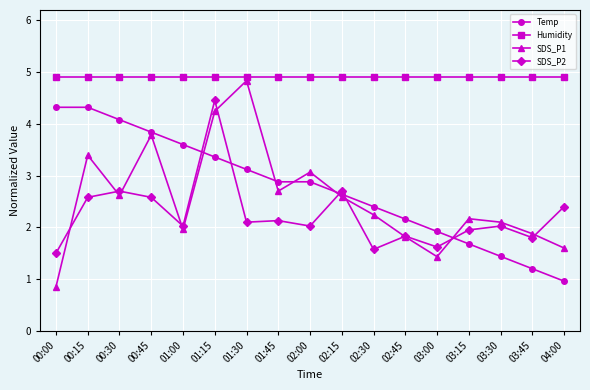

Does the chart display data point markers on the line(s)?

Yes